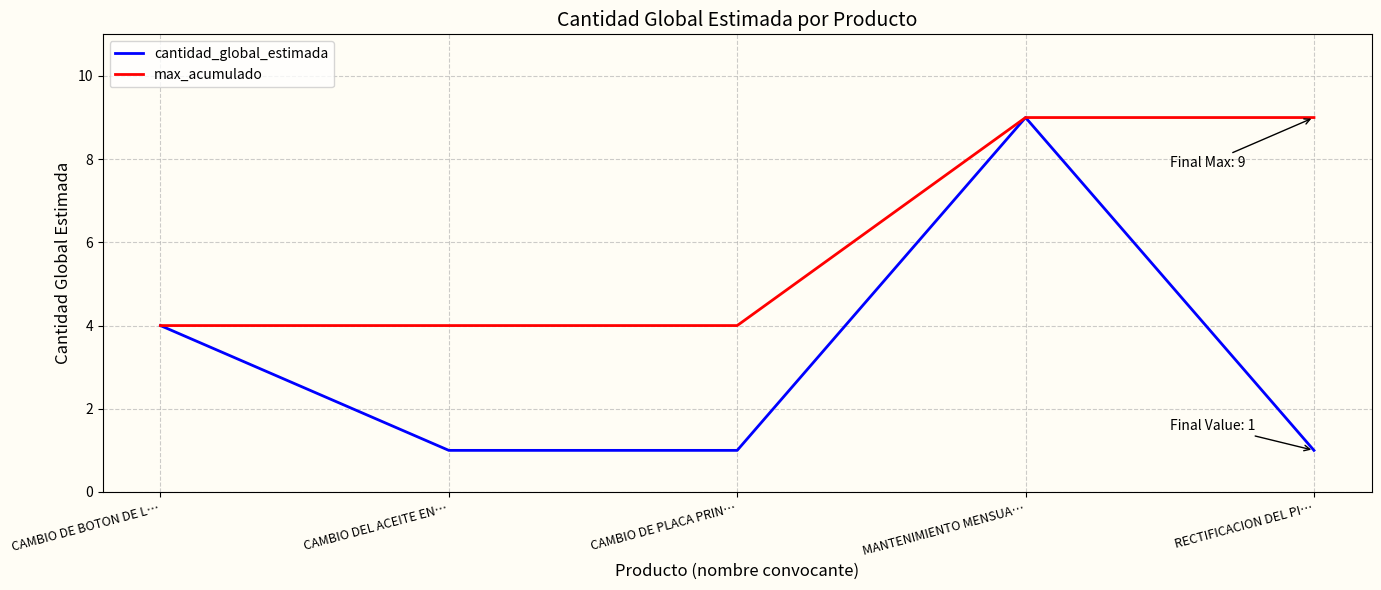

What is the approximate value of max_acumulado at MANTENIMIENTO MENSUA…?

9